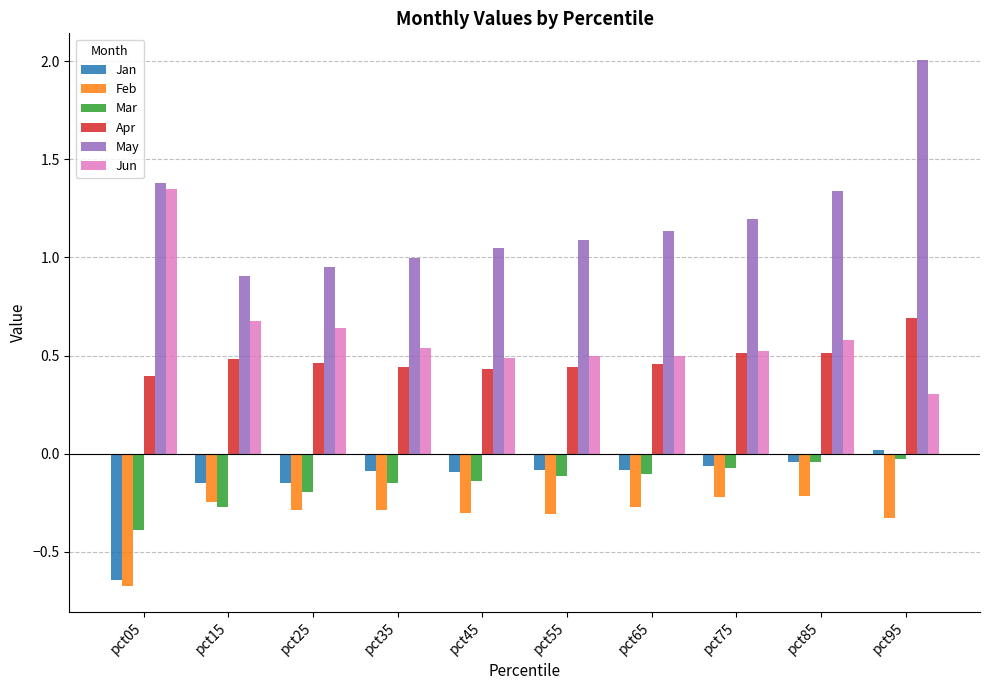

Between pct05 and pct35, which series saw the biggest shift?

Jun